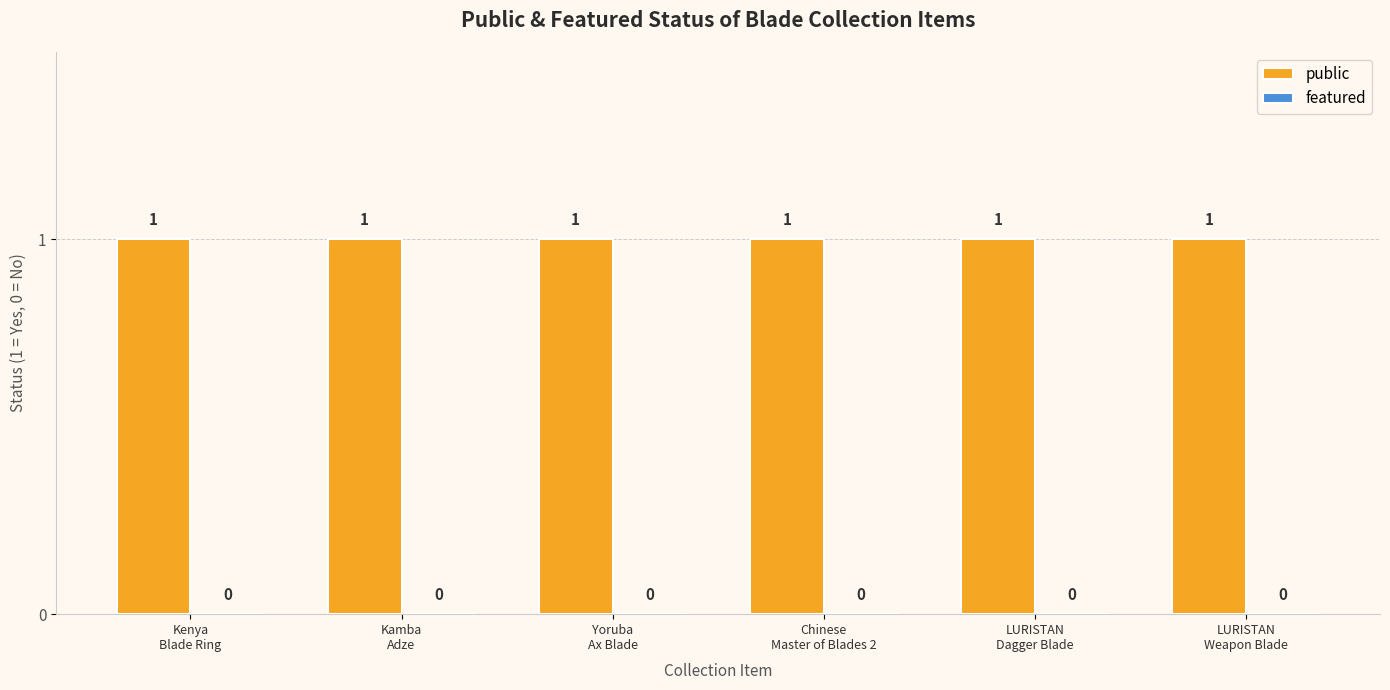

Reading left to right, what are all the values shown in this chart?

public: Kenya
Blade Ring=1	Kamba
Adze=1	Yoruba
Ax Blade=1	Chinese
Master of Blades 2=1	LURISTAN
Dagger Blade=1	LURISTAN
Weapon Blade=1
featured: Kenya
Blade Ring=0	Kamba
Adze=0	Yoruba
Ax Blade=0	Chinese
Master of Blades 2=0	LURISTAN
Dagger Blade=0	LURISTAN
Weapon Blade=0